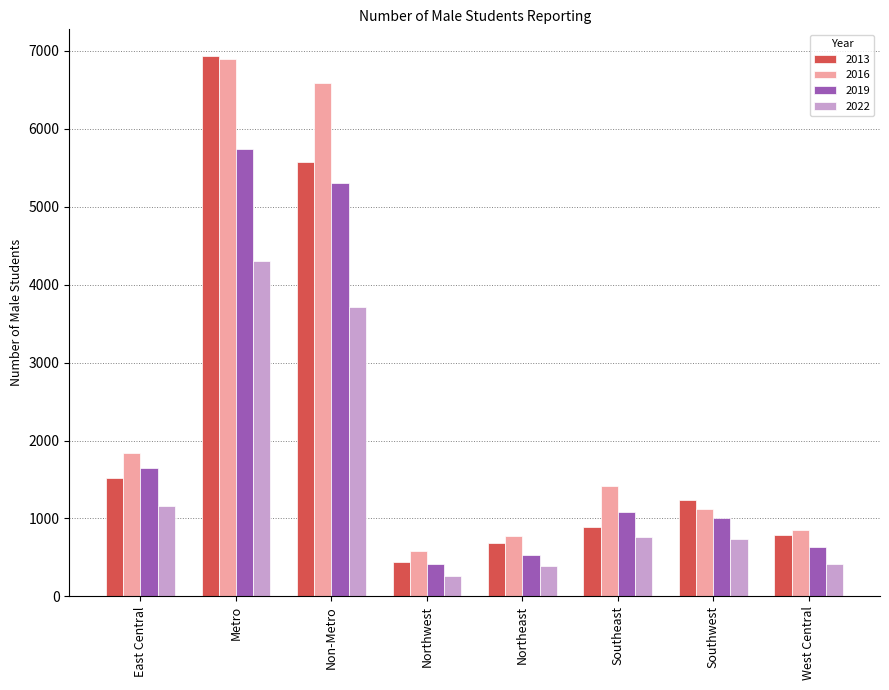

At which category is the sum across all series the highest?

Metro